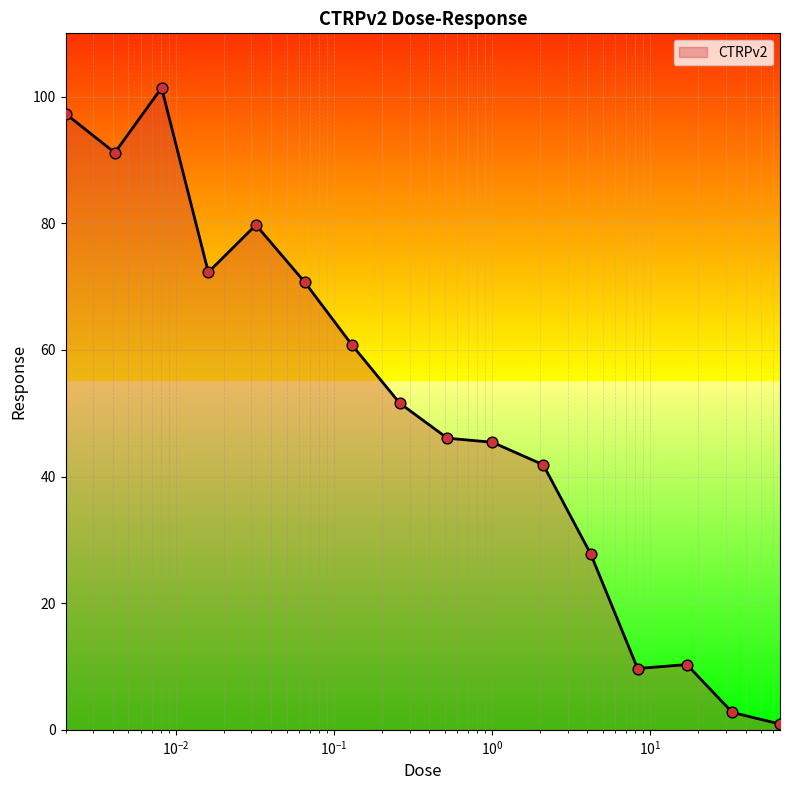

What is the maximum value shown in the chart?

101.4